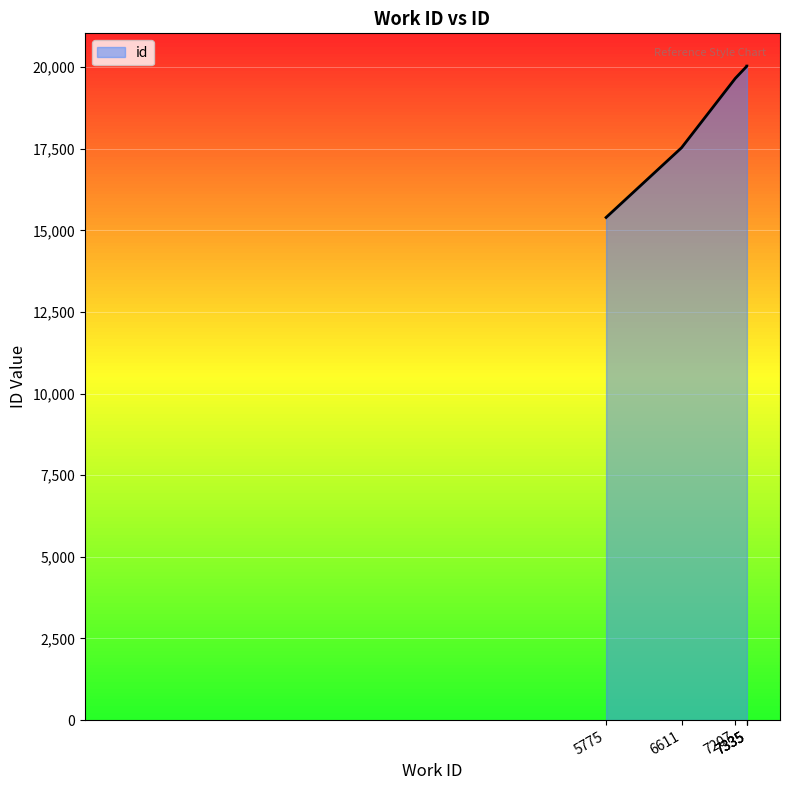

What is the value of the 3rd point from the left?

19659